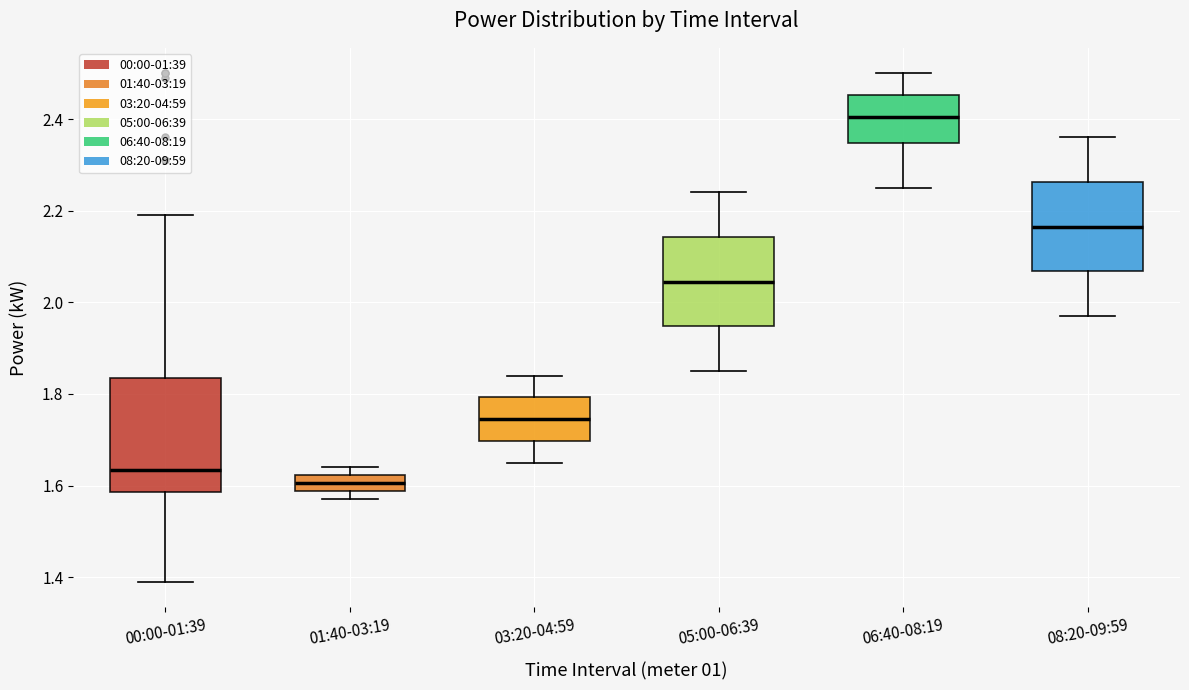

Where does the median line of the box for 08:20-09:59 sit on the y-axis? The values are not printed on the chart, so give them approximately, as read against the axis.

2.16